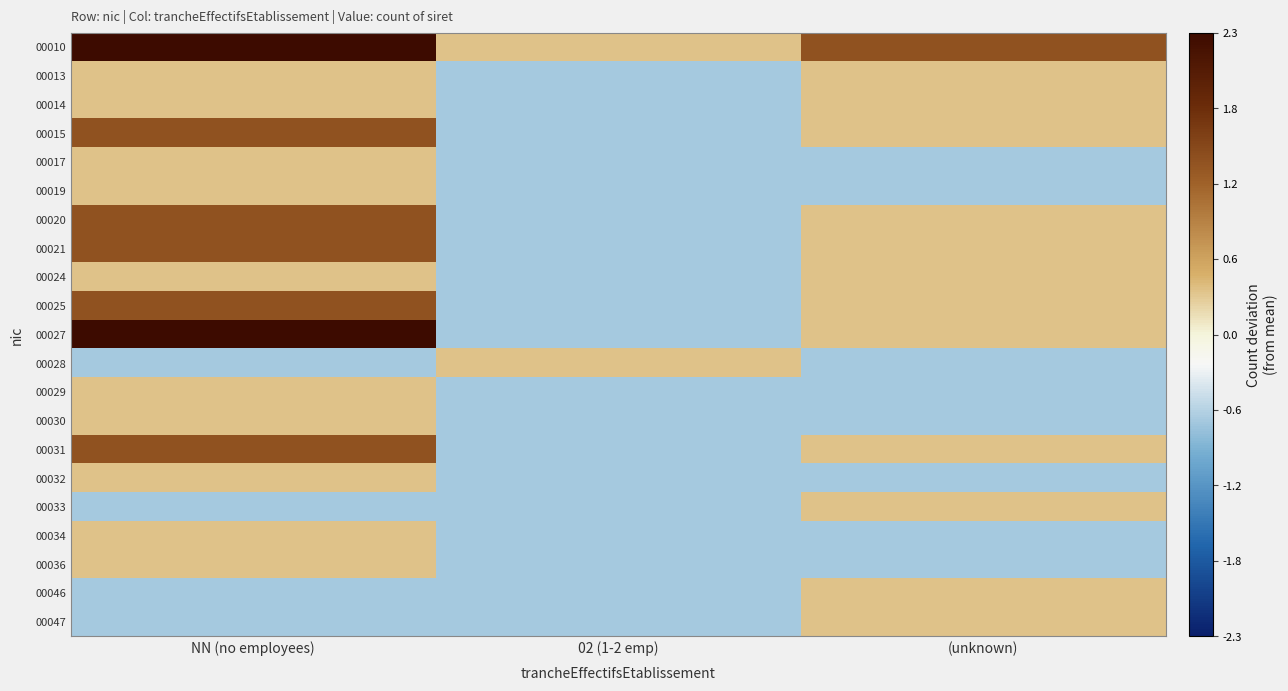

At which category is the sum across all series the highest?

NN (no employees)